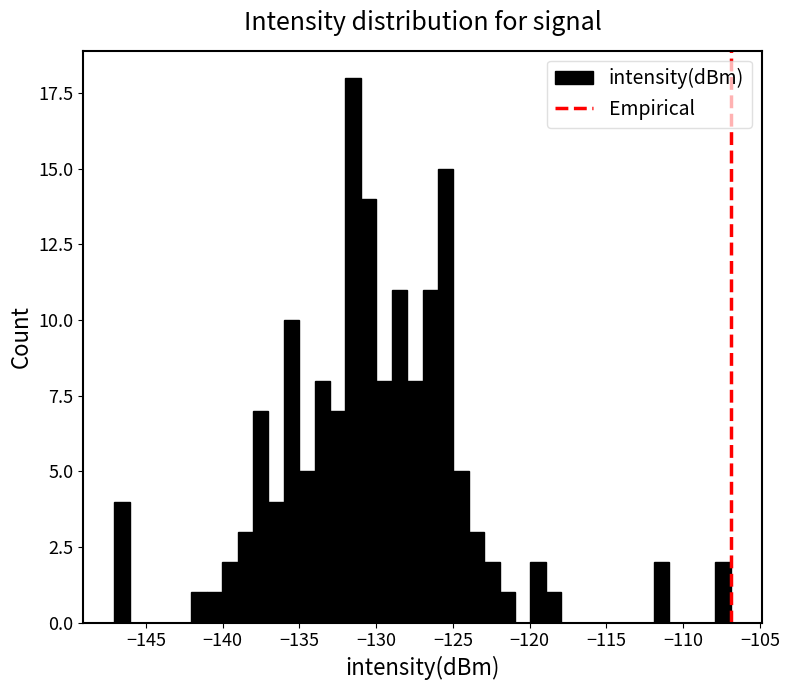

Around what value on the x-axis is the tallest bar? Give the approximate position of its centre, as read against the axis.

-131.5